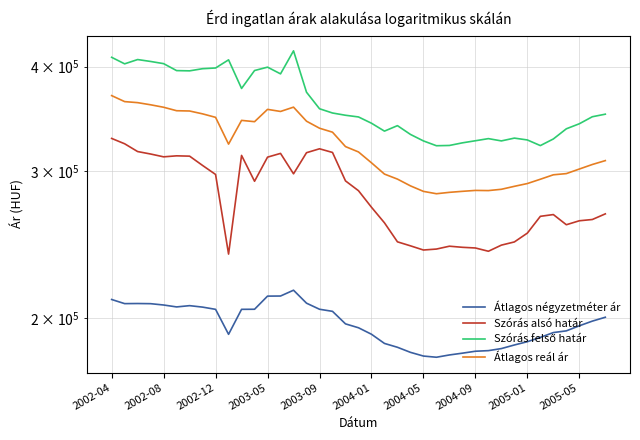

At which category does Átlagos reál ár reach its first local peak?

10